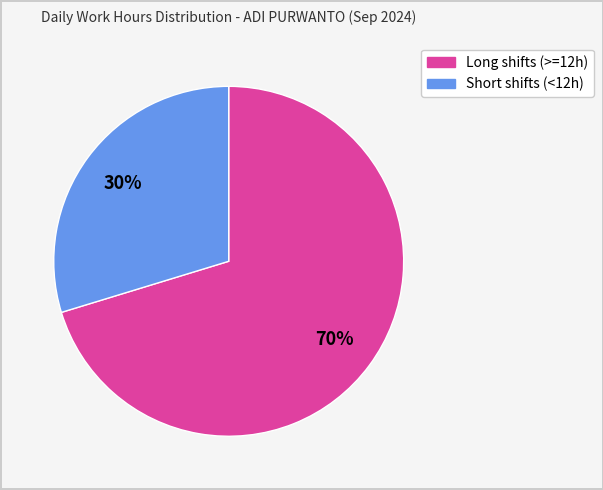

Count the number of slices in the pie.

2